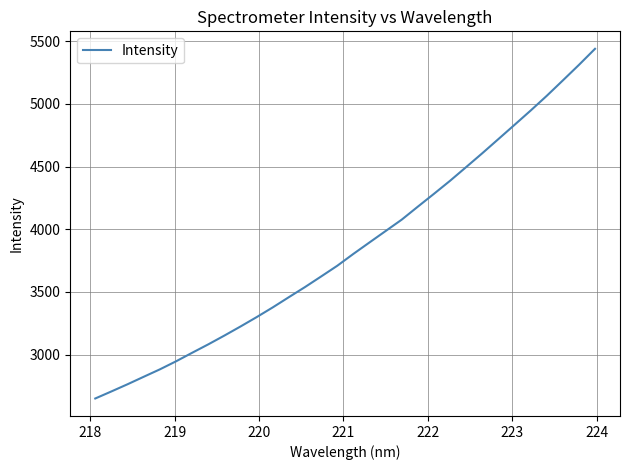

What is the greatest value displayed?

5439.0